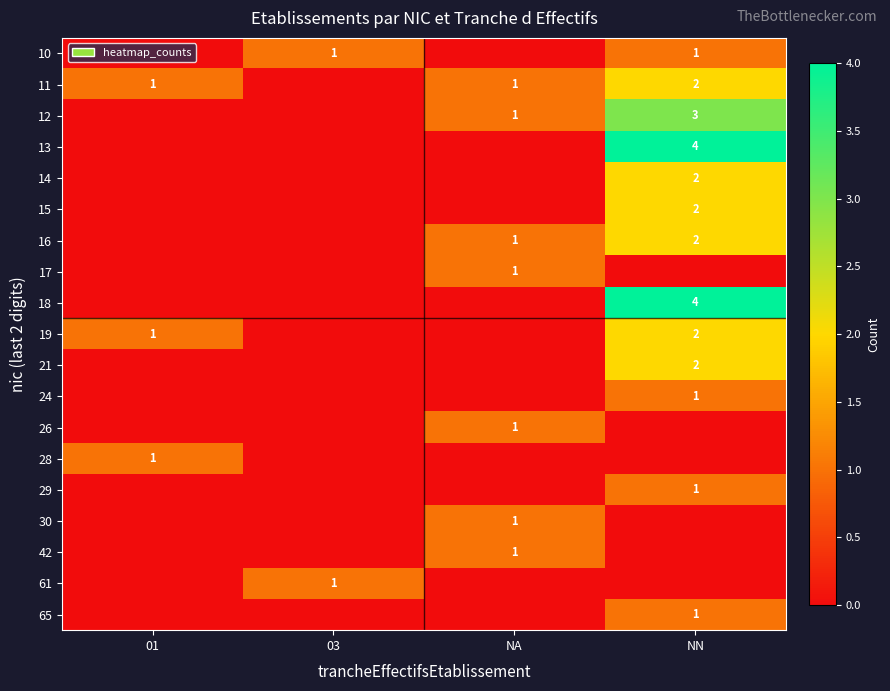

What is the sum of the row_16 values at NA and 01?

1